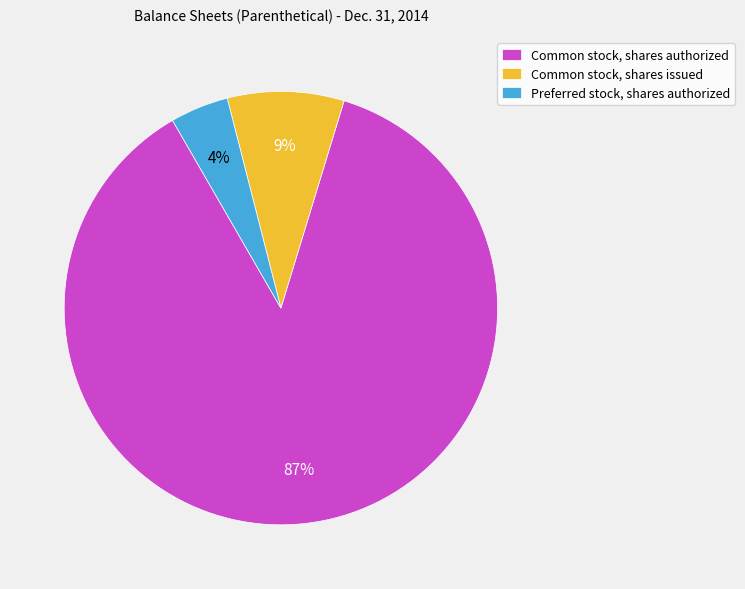

Is the sum of Common stock, shares issued and Common stock, shares authorized greater than half?

Yes